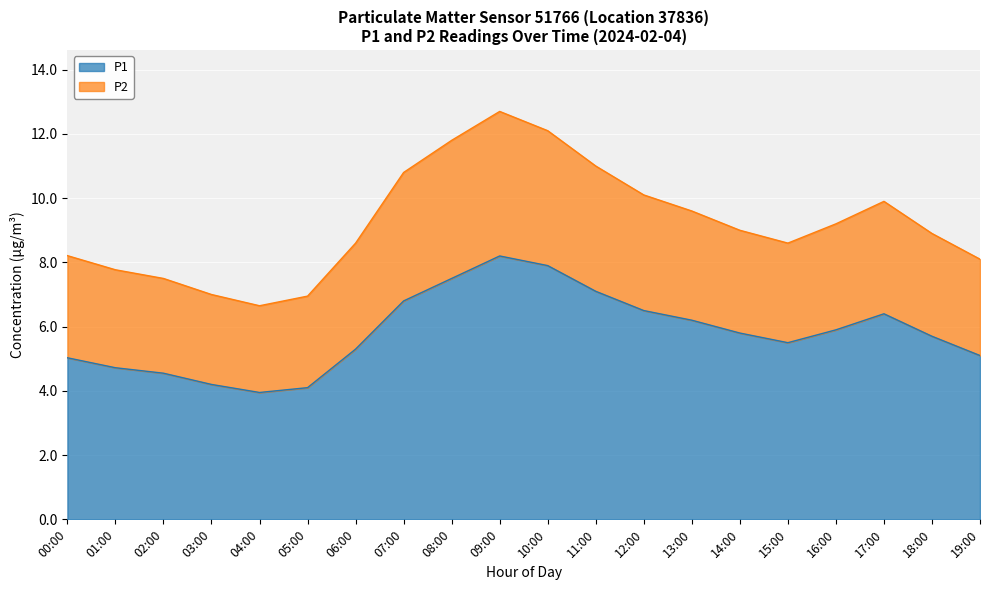

Reading right to left, extract all data points from this chart.

P1: 19:00=5.1	18:00=5.7	17:00=6.4	16:00=5.9	15:00=5.5	14:00=5.8	13:00=6.2	12:00=6.5	11:00=7.1	10:00=7.9	09:00=8.2	08:00=7.5	07:00=6.8	06:00=5.3	05:00=4.1	04:00=4.0	03:00=4.2	02:00=4.5	01:00=4.7	00:00=5.0
P2: 19:00=8.1	18:00=8.9	17:00=9.9	16:00=9.2	15:00=8.6	14:00=9.0	13:00=9.6	12:00=10.1	11:00=11.0	10:00=12.1	09:00=12.7	08:00=11.8	07:00=10.8	06:00=8.6	05:00=6.9	04:00=6.7	03:00=7.0	02:00=7.5	01:00=7.8	00:00=8.2